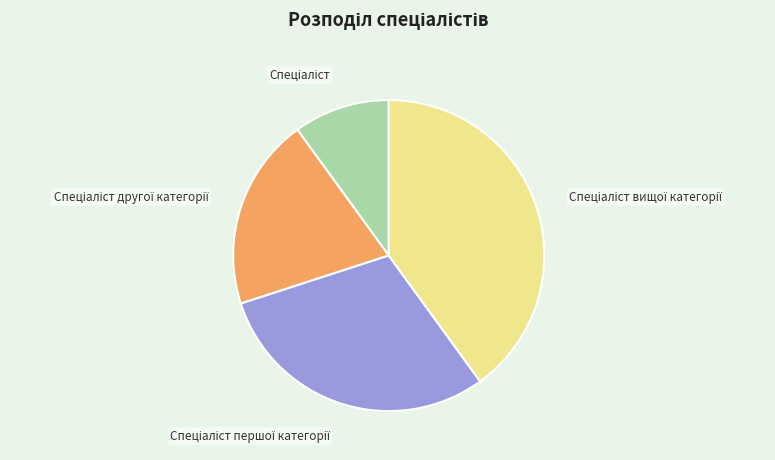

Count the number of slices in the pie.

4